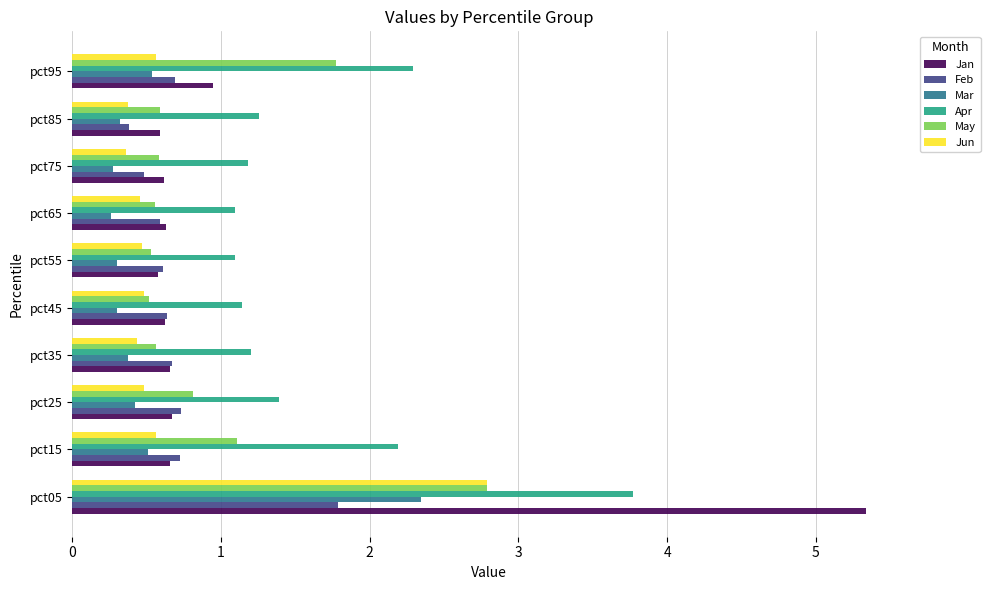

What is the greatest value displayed?

5.3